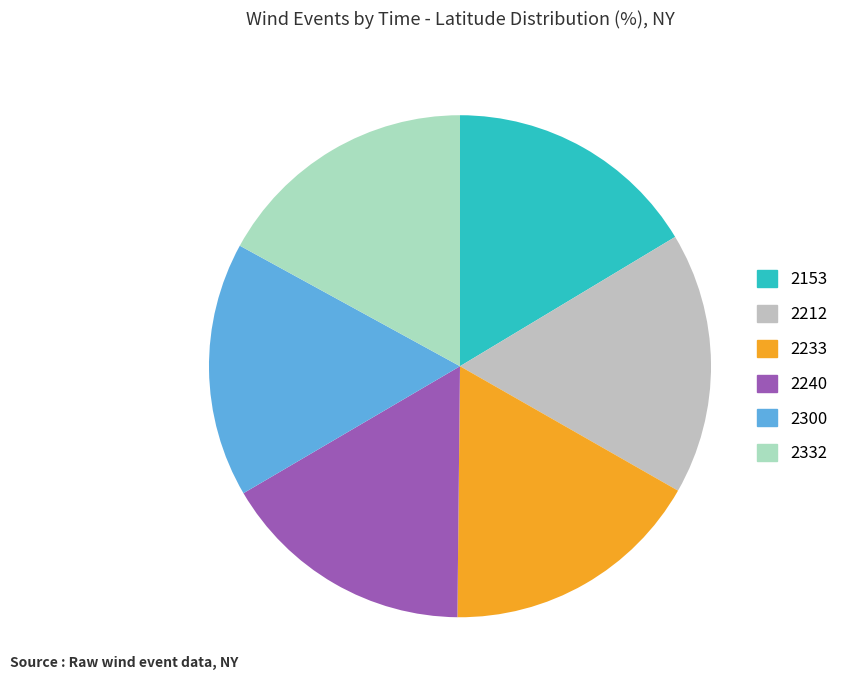

Between 2212 and 2233, which is larger?

2233